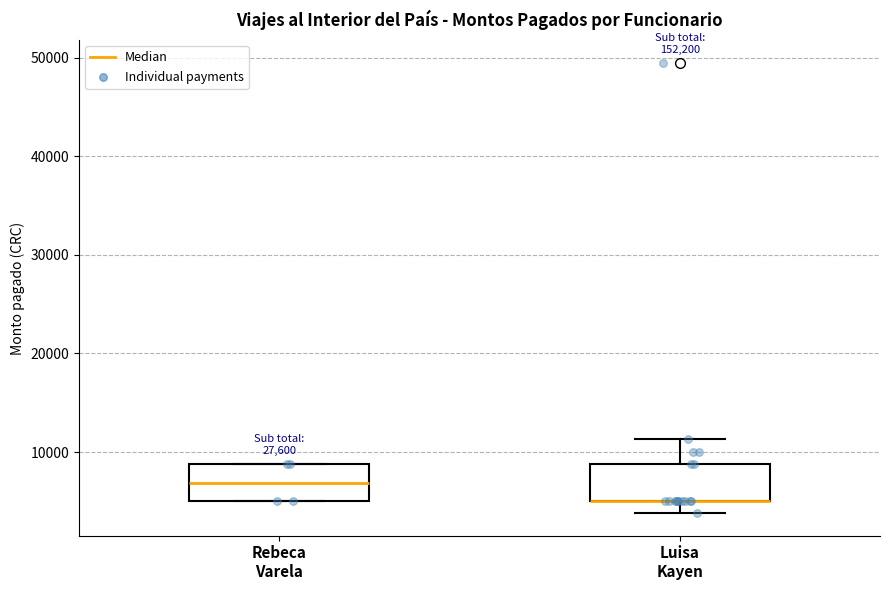

Reading left to right, transcribe this box plot: for each box, give where its median line is, the range the box spans, and where its two whiskers end, as read against the y-axis. The values are not printed on the chart, so give them approximately, as read against the axis.

Rebeca Varela: median 7000, box 5000 to 9000, whiskers 5000 to 9000
Luisa Kayen: median 5000 (drawn on the box's lower edge), box 5000 to 9000, whiskers 4000 to 11000